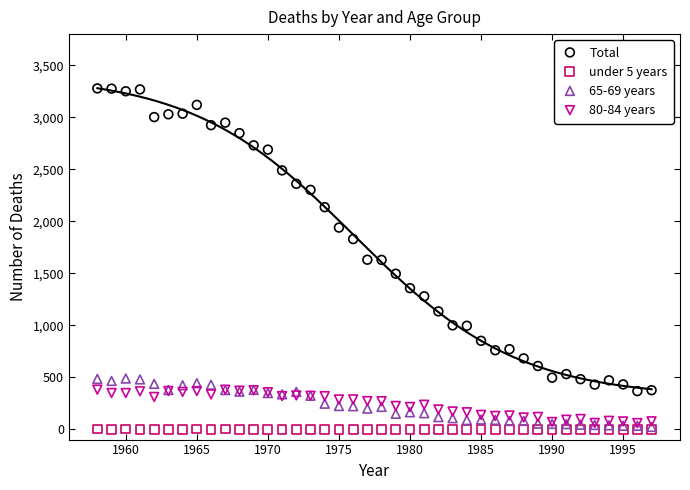

Which series has the widest spread of Y values?

Total